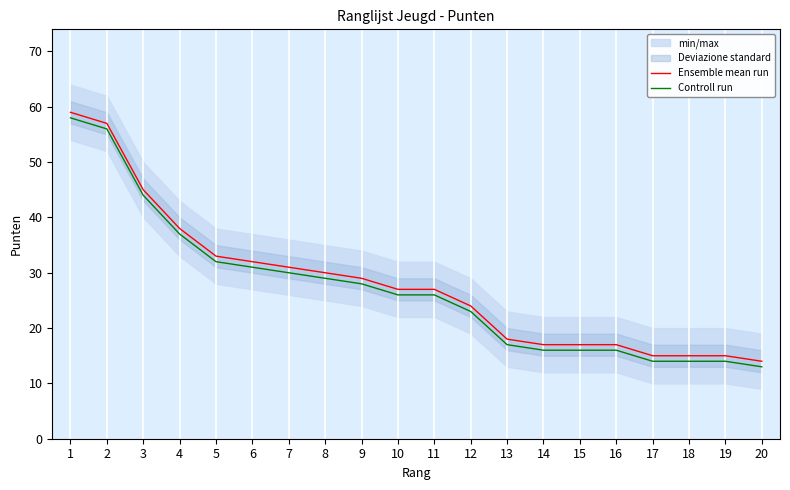

At how many categories does at least one series exceed 31?

6